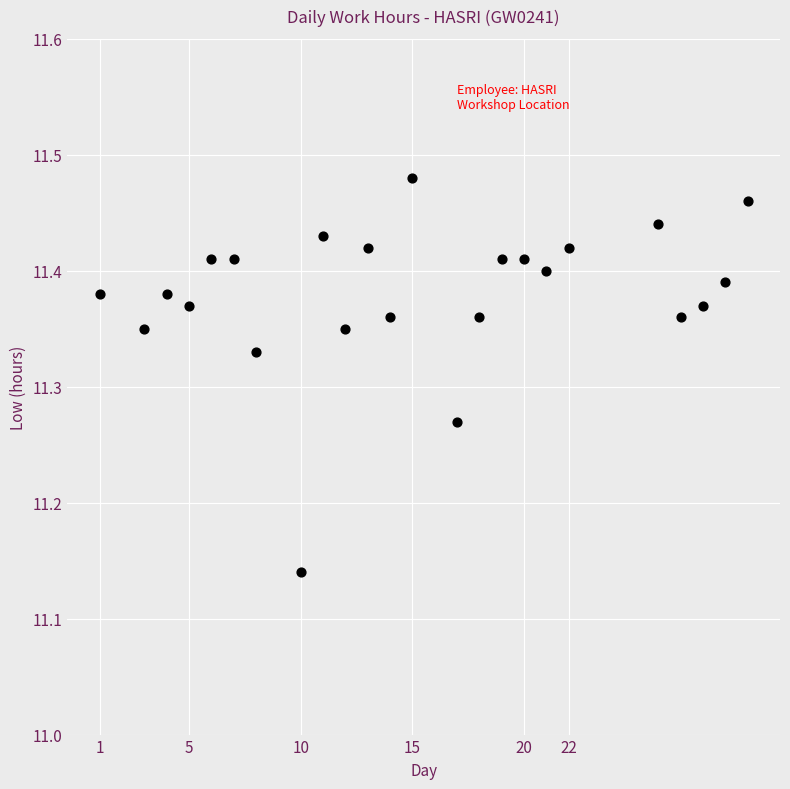

What is the range of X values (max minus min)?

29.0